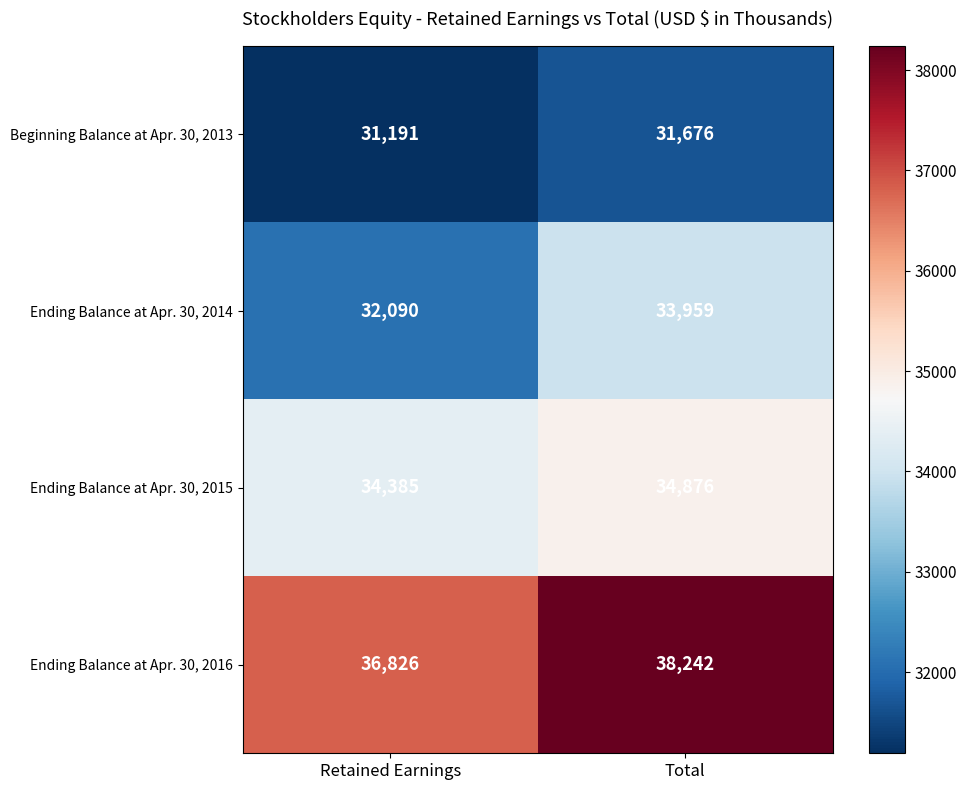

List the labels in order of Ending Balance at Apr. 30, 2014 value, smallest first.

Retained Earnings, Total